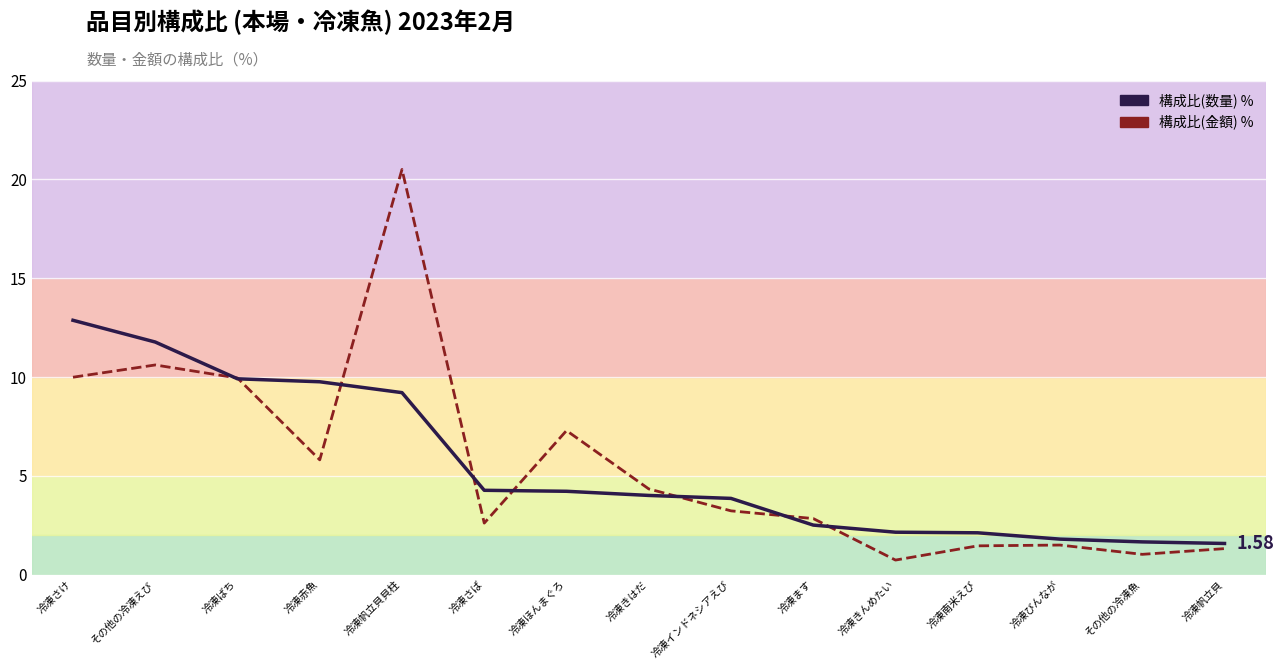

Is it true that 構成比(金額) equals 10.0 at 冷凍さけ?

True